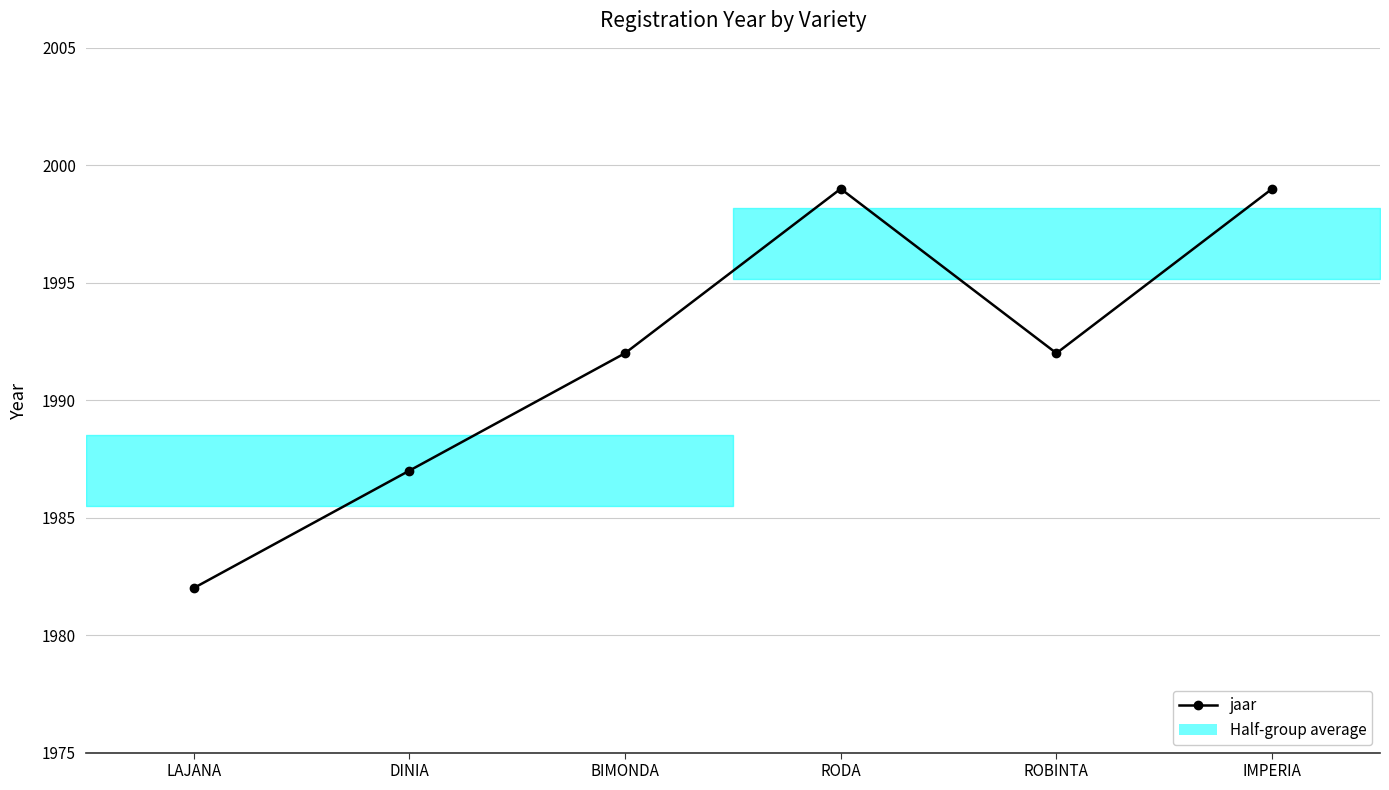

The chart shows a value of 1168 at RODA. True or false?

False